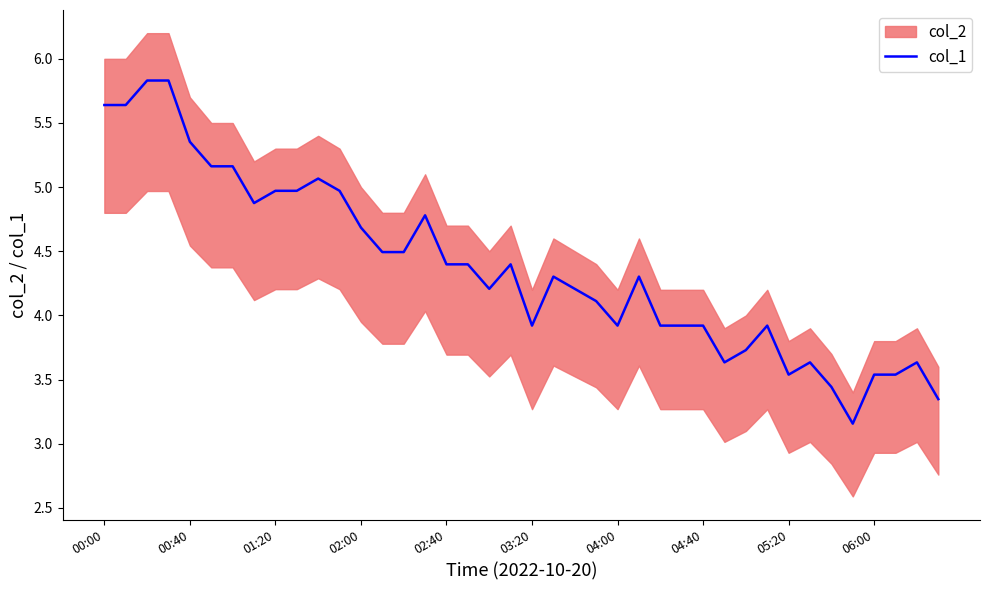

What is the greatest value displayed?

5.8